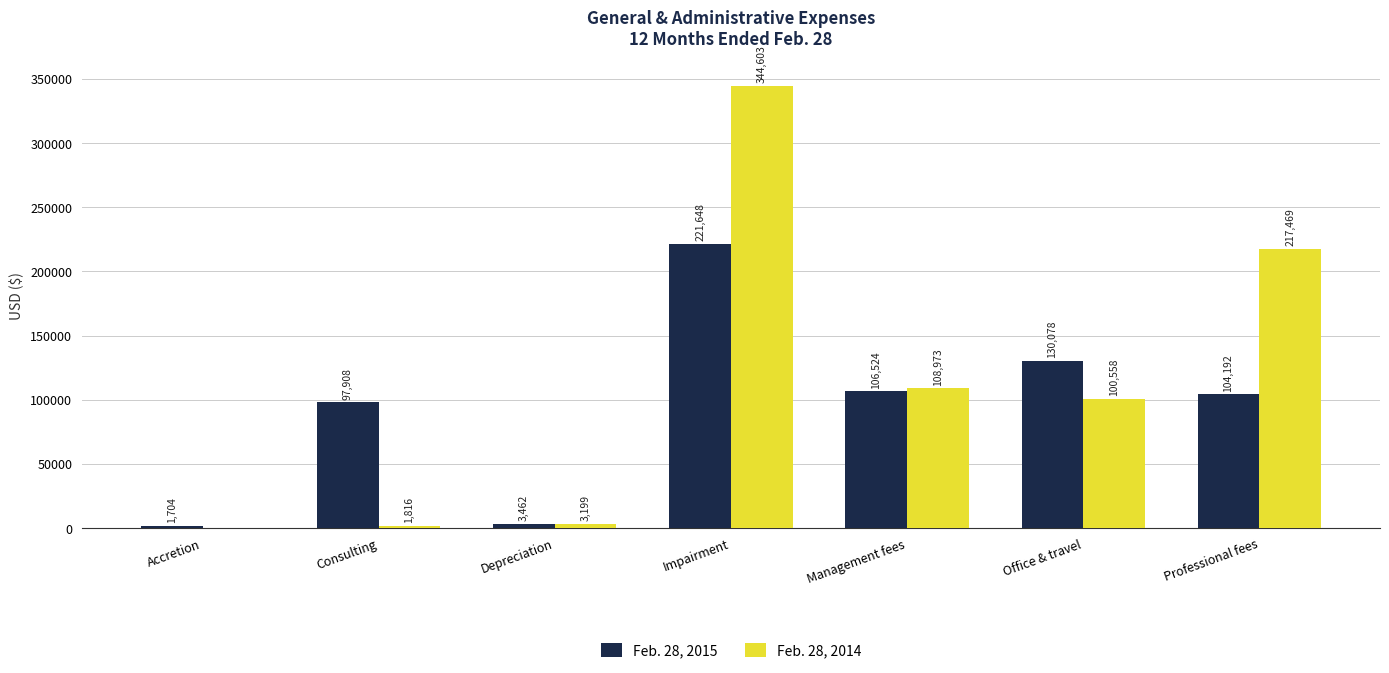

Reading left to right, transcribe all the data shown in this chart.

Feb. 28, 2015: Accretion=1704	Consulting=97908	Depreciation=3462	Impairment=221648	Management fees=106524	Office & travel=130078	Professional fees=104192
Feb. 28, 2014: Accretion=0	Consulting=1816	Depreciation=3199	Impairment=344603	Management fees=108973	Office & travel=100558	Professional fees=217469